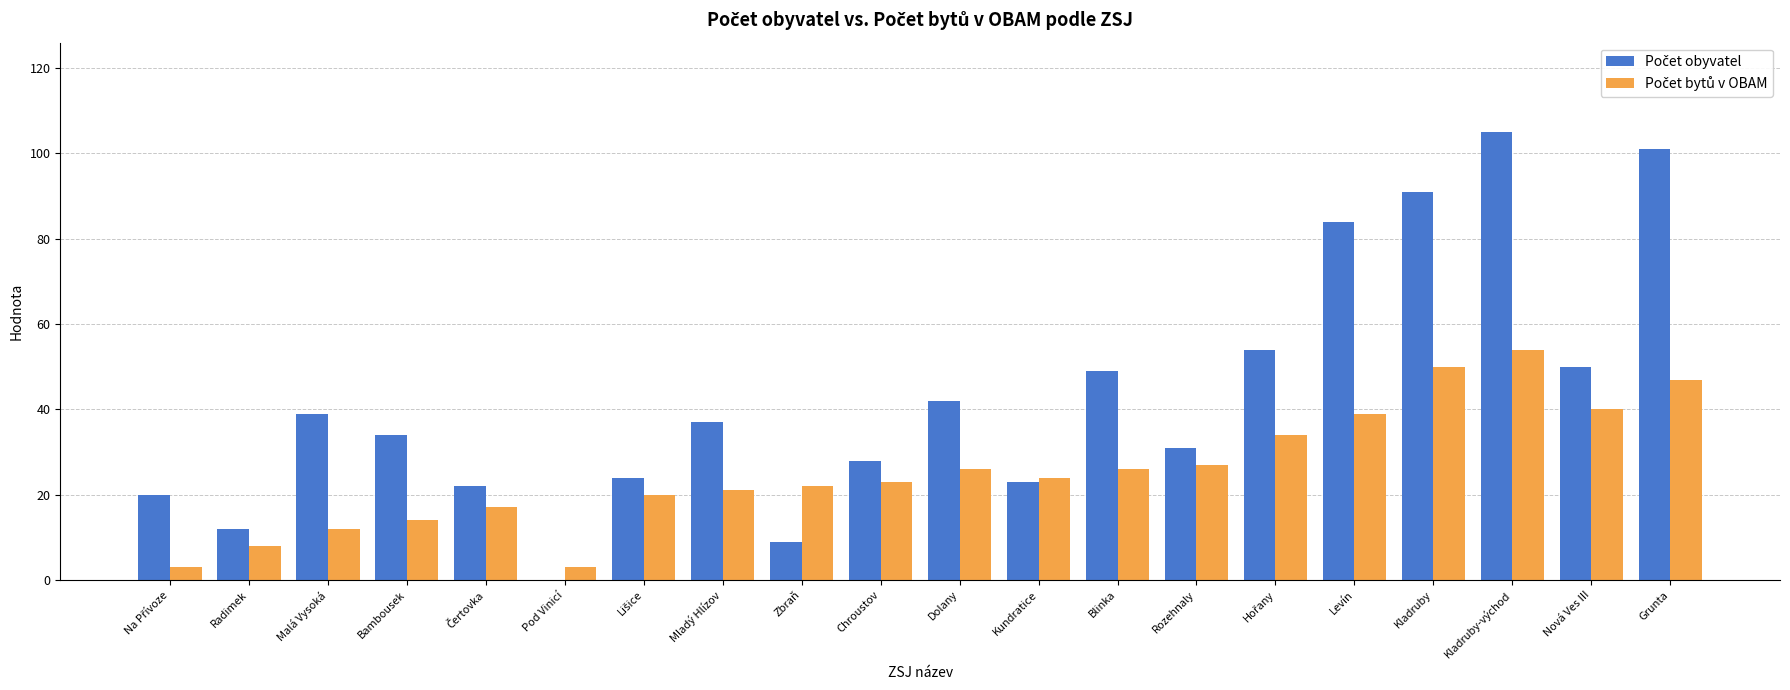

At which category is the sum across all series the highest?

Kladruby-východ